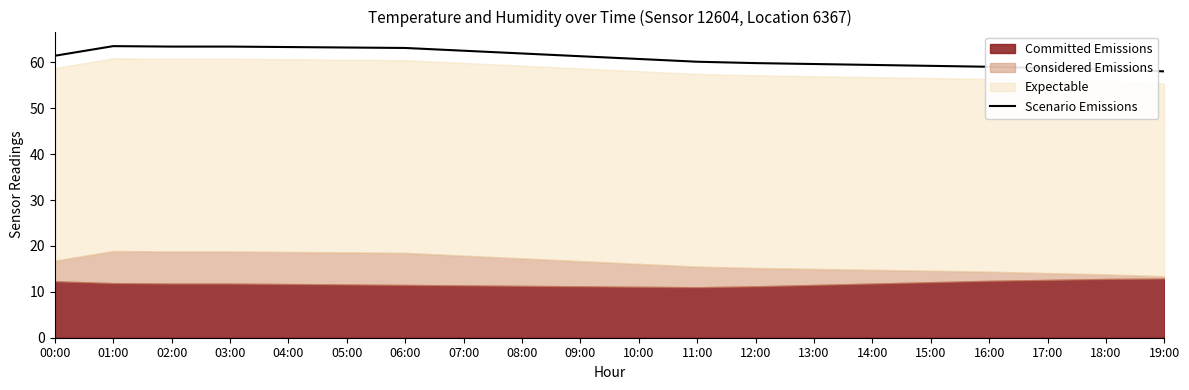

The value at 05:00 is 63.3. True or false?

True